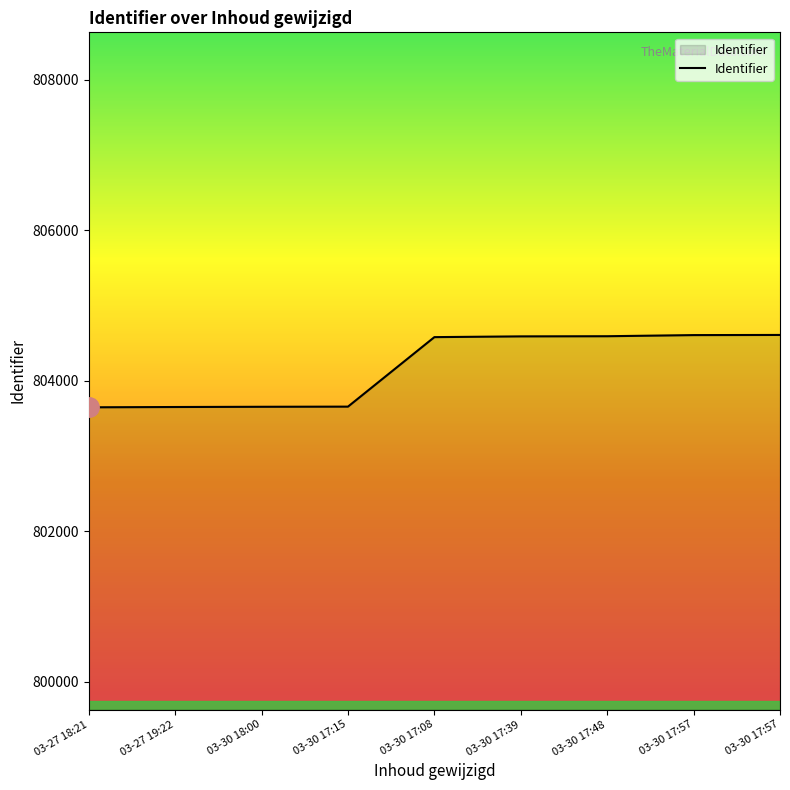

What is the label of the 2nd point from the right?

03-30 17:57